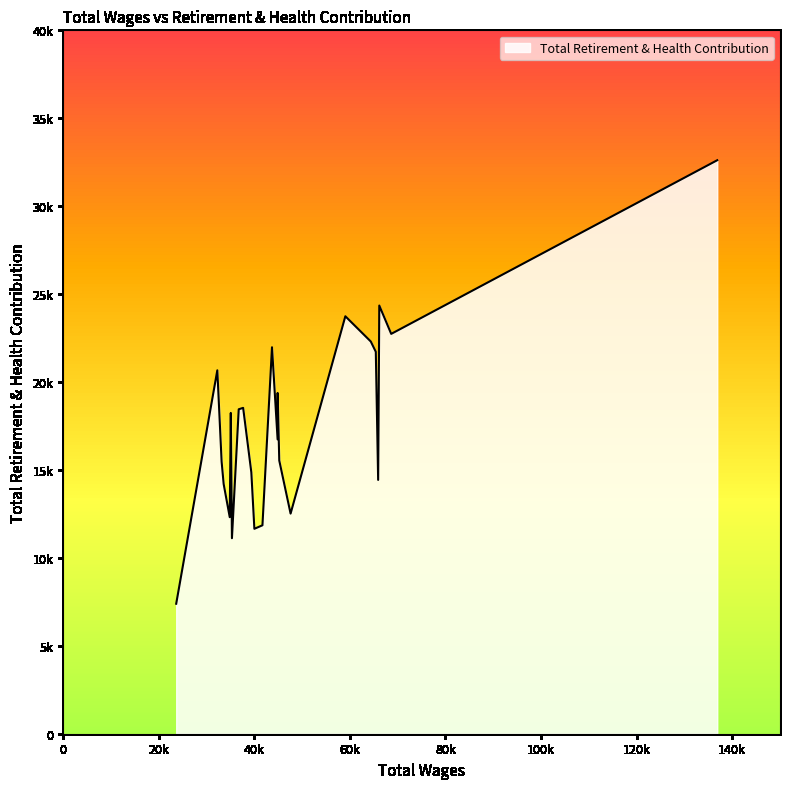

List the labels in order of value, largest first.

136866, 66151, 59049, 68646, 64377, 43702, 65423, 32260, 44881, 37665, 36740, 35080, 44875, 45221, 33160, 39378, 65914, 33587, 47591, 34857, 41702, 40014, 35319, 23656